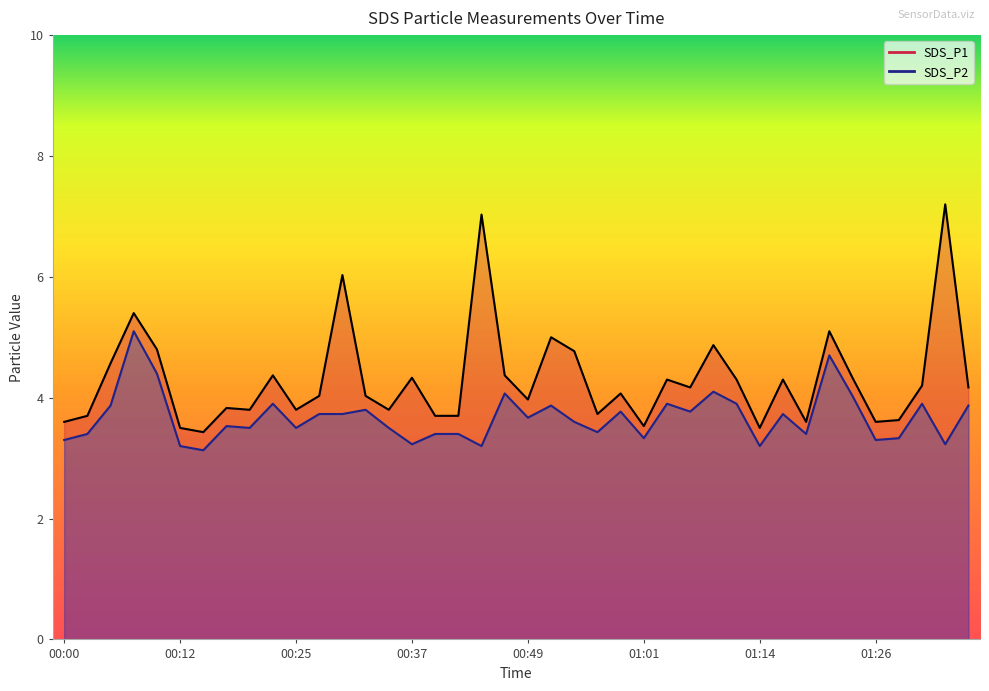

The value of SDS_P2 at 01:16 is 3.7. True or false?

True